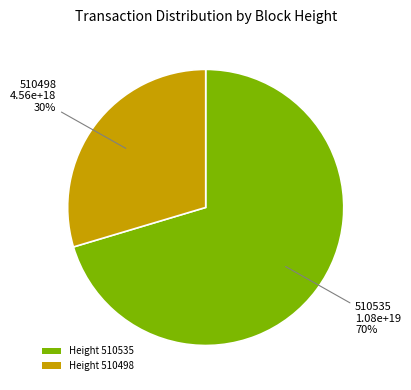

True or false: Height 510498 accounts for 15% of the total.

False